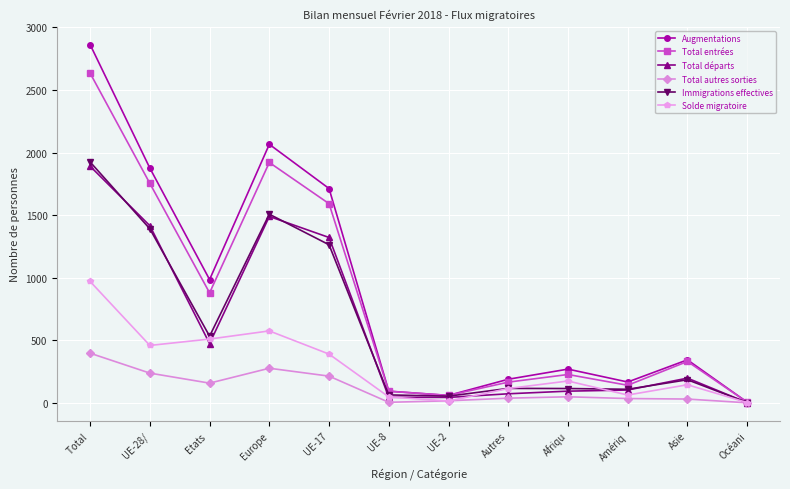

Which series has the largest total across all categories?

Augmentations